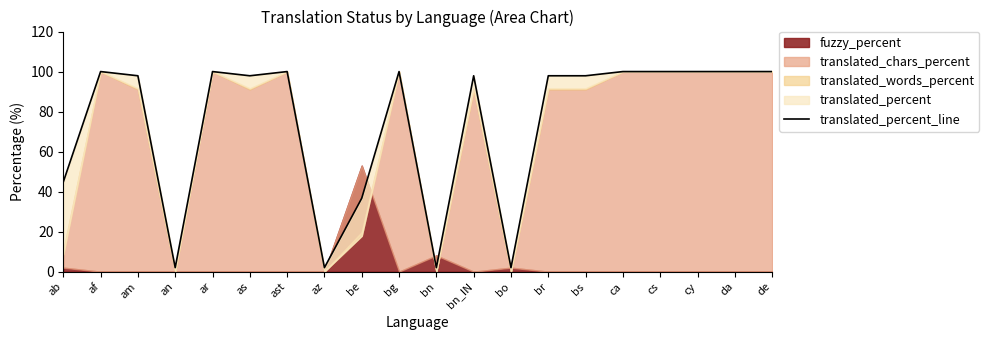

What is the label of the 3rd point from the right?

cy